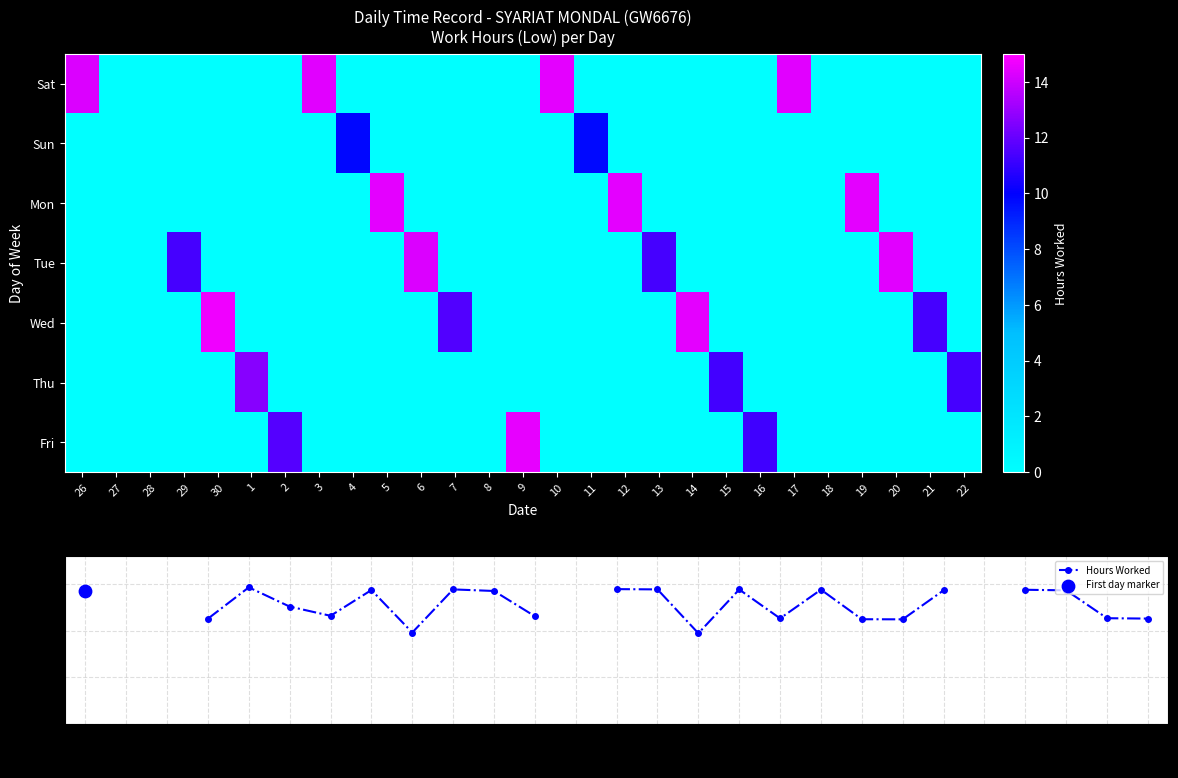

How many values in the Thu series exceed 0?

3